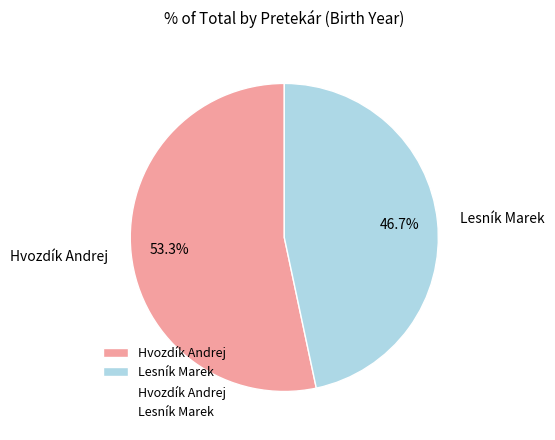

Which slice is the largest?

Hvozdík Andrej